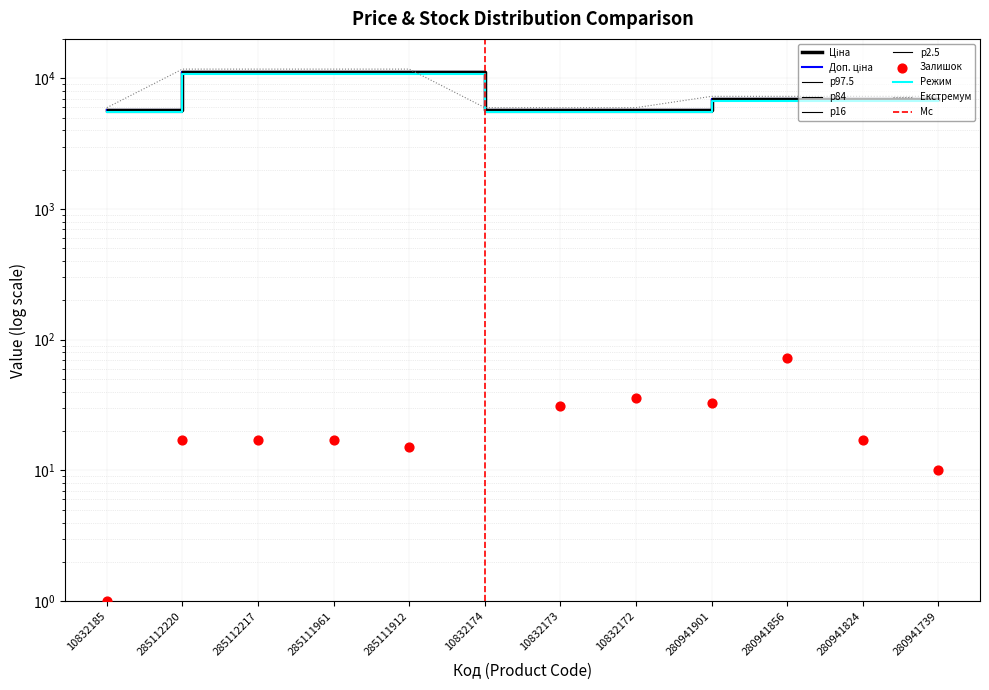

Which series has the largest total across all categories?

Ціна